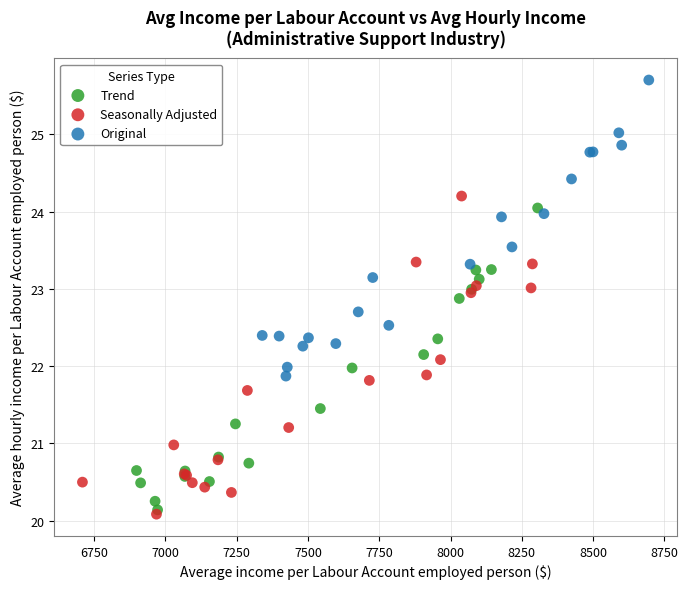

Which series has the widest spread of Y values?

Seasonally Adjusted